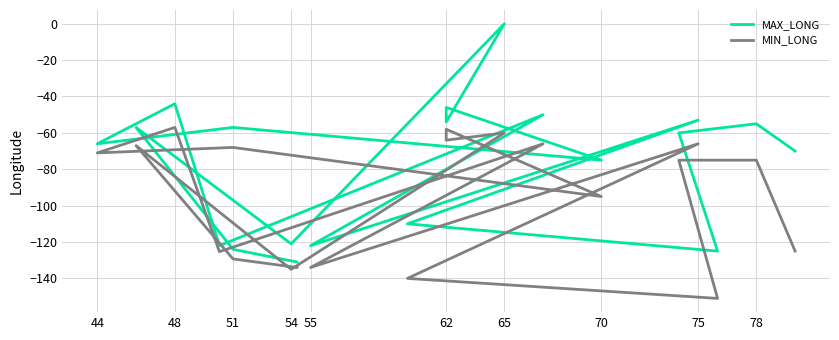

What are all the series names shown in the legend?

MAX_LONG, MIN_LONG